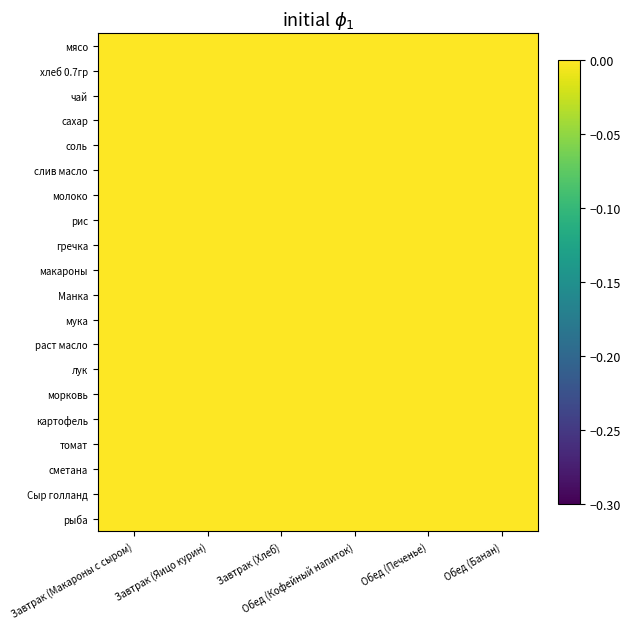

Count the соль values in the range 0 to 1.

6